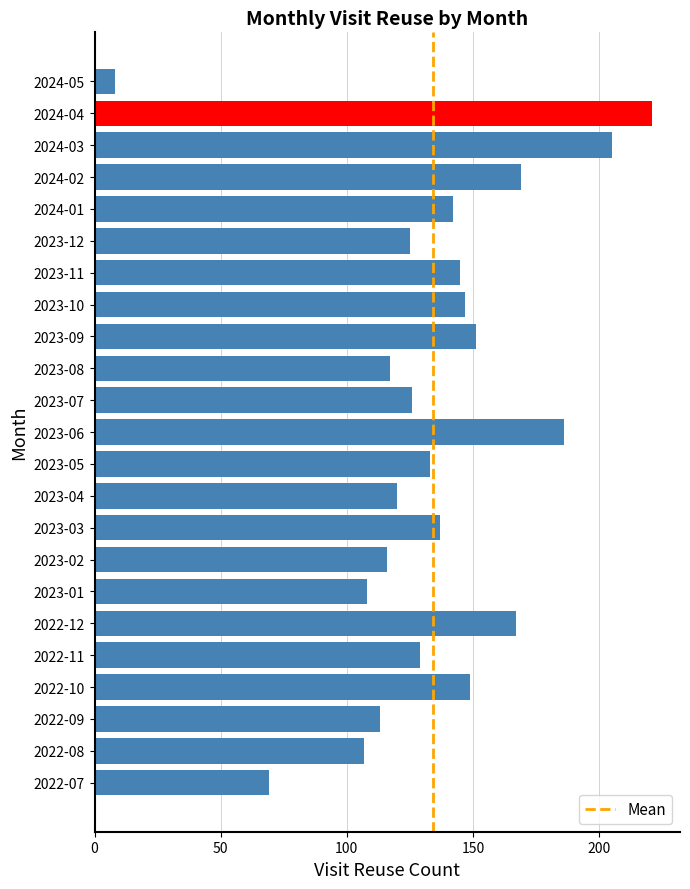

What is the ratio of the value at 2023-02 to the value at 2024-01?

0.8